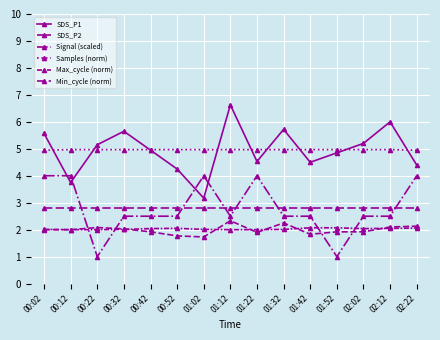

What is the greatest value displayed?

6.6